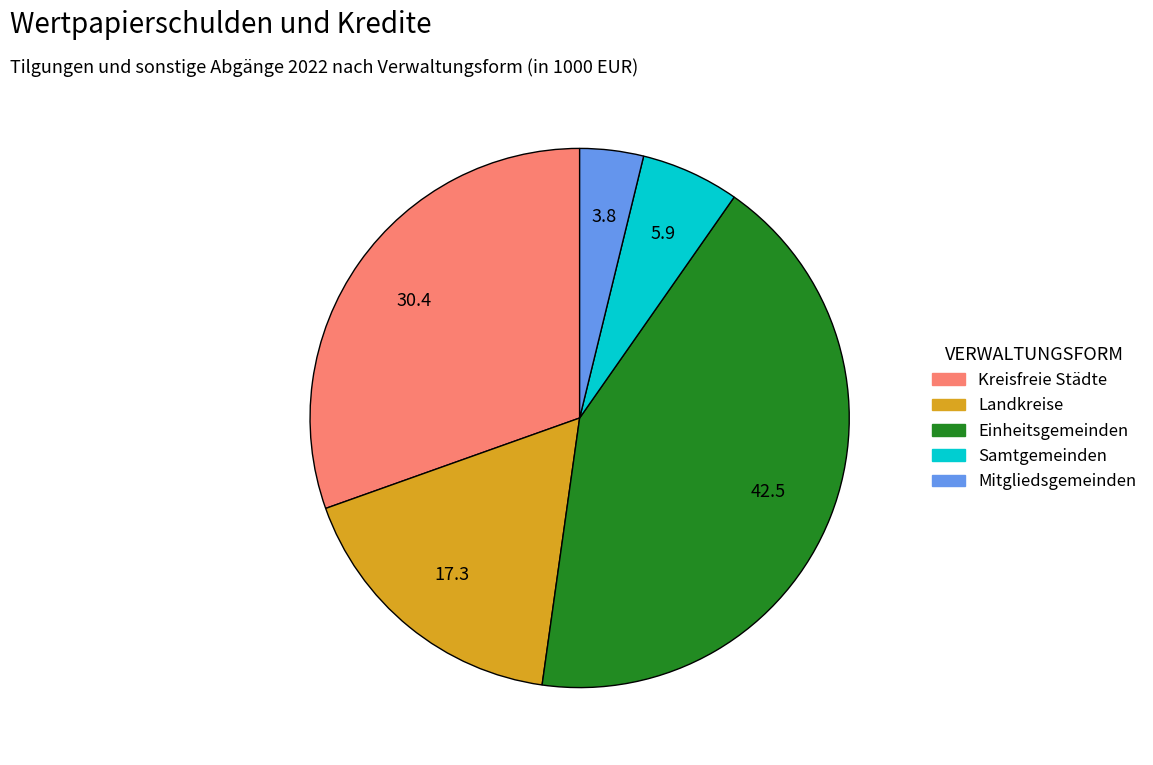

Which category has the biggest portion of the pie?

Einheitsgemeinden